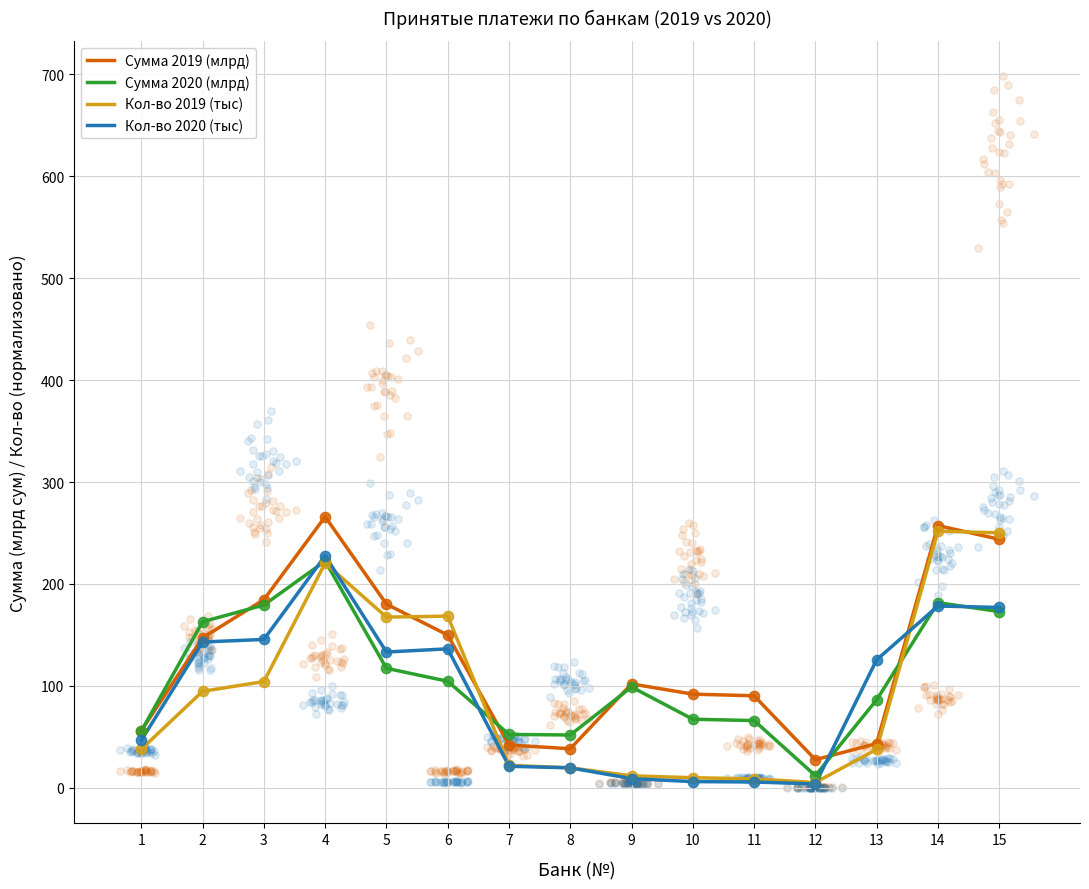

What are all the series names shown in the legend?

Сумма 2019 (млрд), Сумма 2020 (млрд), Кол-во 2019 (тыс), Кол-во 2020 (тыс)